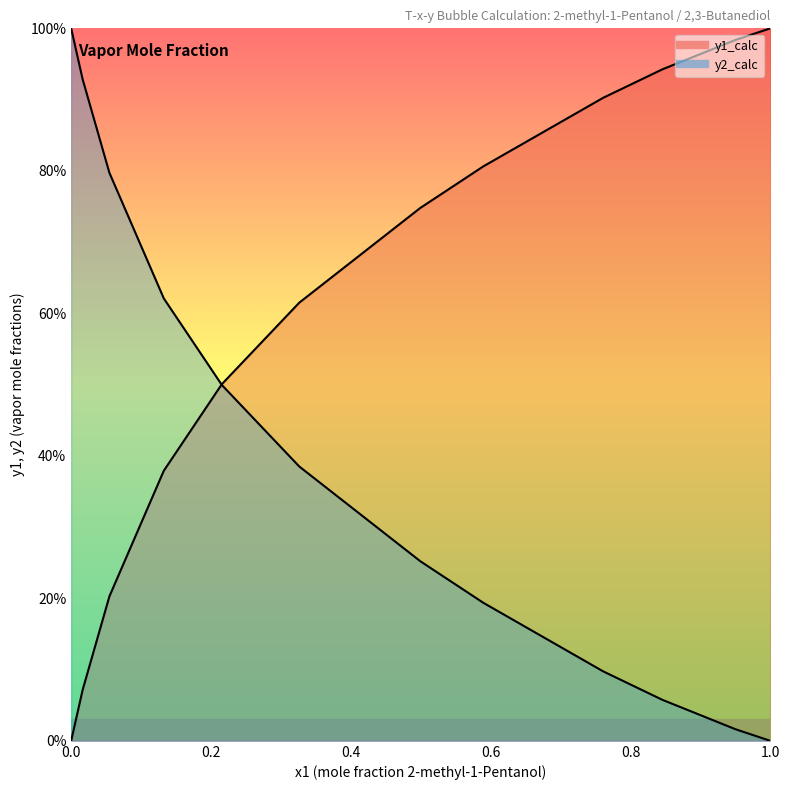

Reading left to right, list all the values displayed in this chart.

y1_calc: 0.0	0.1	0.2	0.4	0.5	0.6	0.7	0.8	0.9	0.9	1.0	1.0
y2_calc: 1.0	0.9	0.8	0.6	0.5	0.4	0.3	0.2	0.1	0.1	0.0	0.0